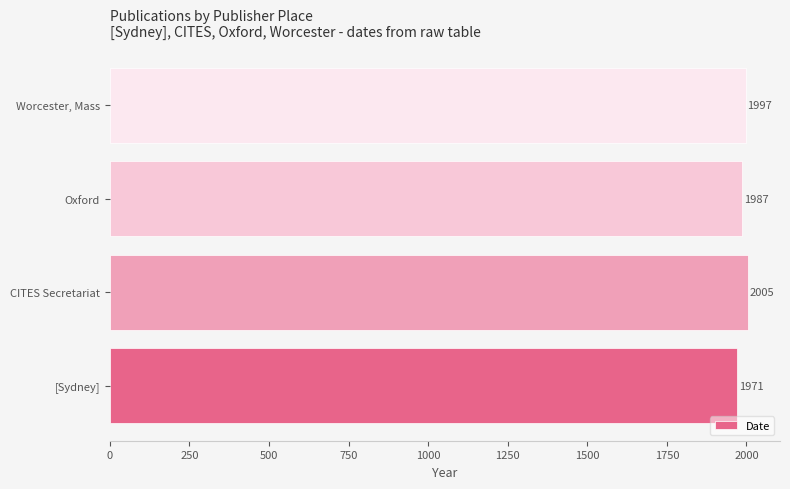

Rank the categories by value from lowest to highest.

[Sydney], Oxford, Worcester, Mass, CITES Secretariat